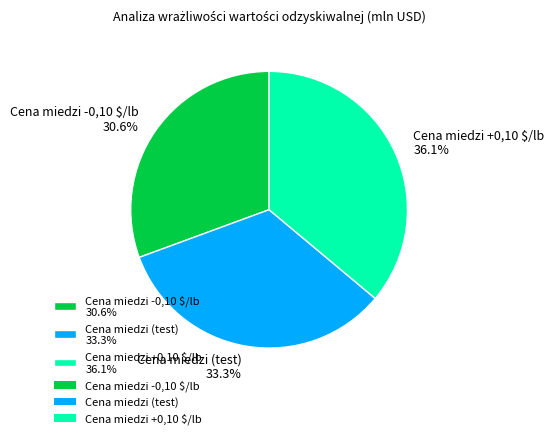

Do Cena miedzi -0,10 $/lb and Cena miedzi (test) together represent more than half of the pie?

Yes